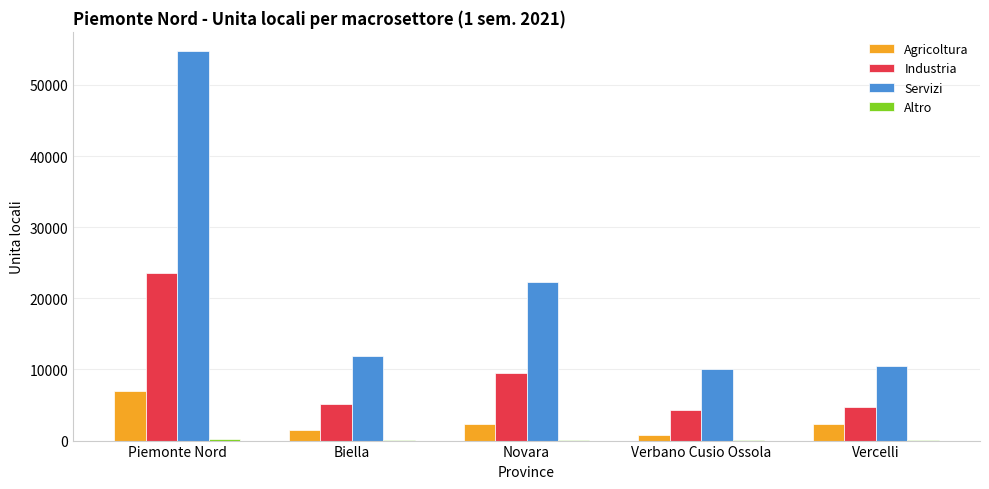

Are the bars grouped side by side (vs. stacked)?

Yes